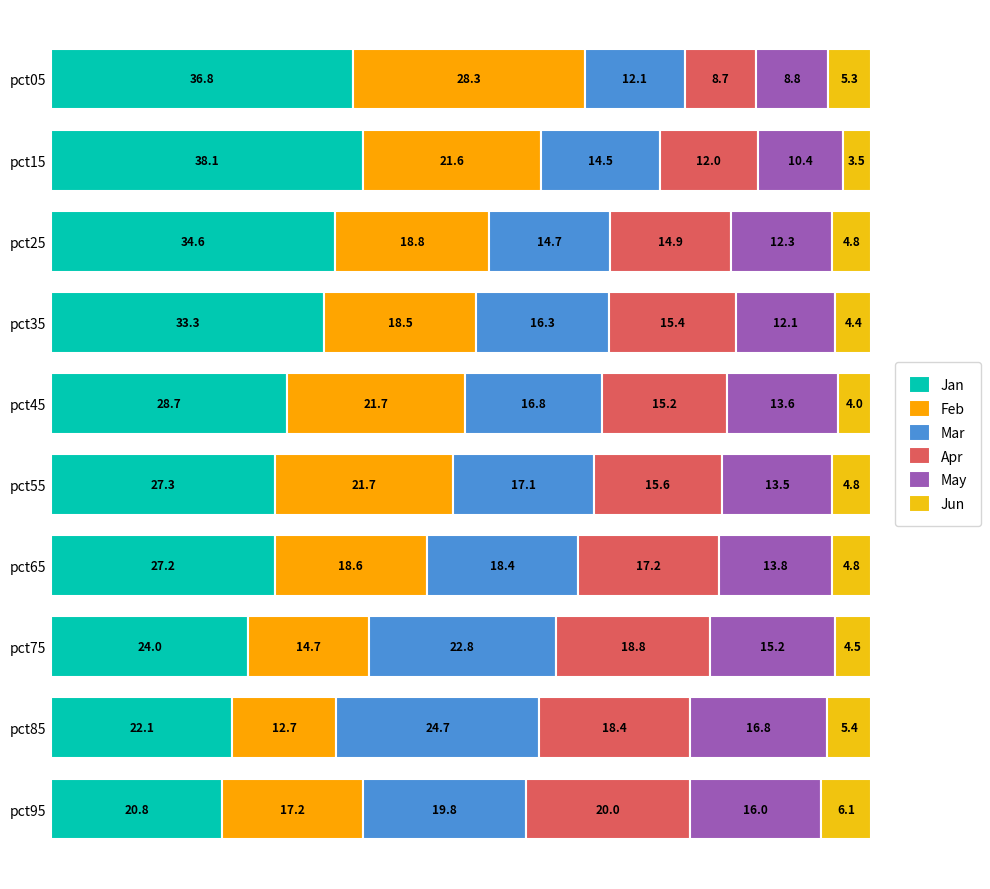

What are all the series names shown in the legend?

Jan, Feb, Mar, Apr, May, Jun